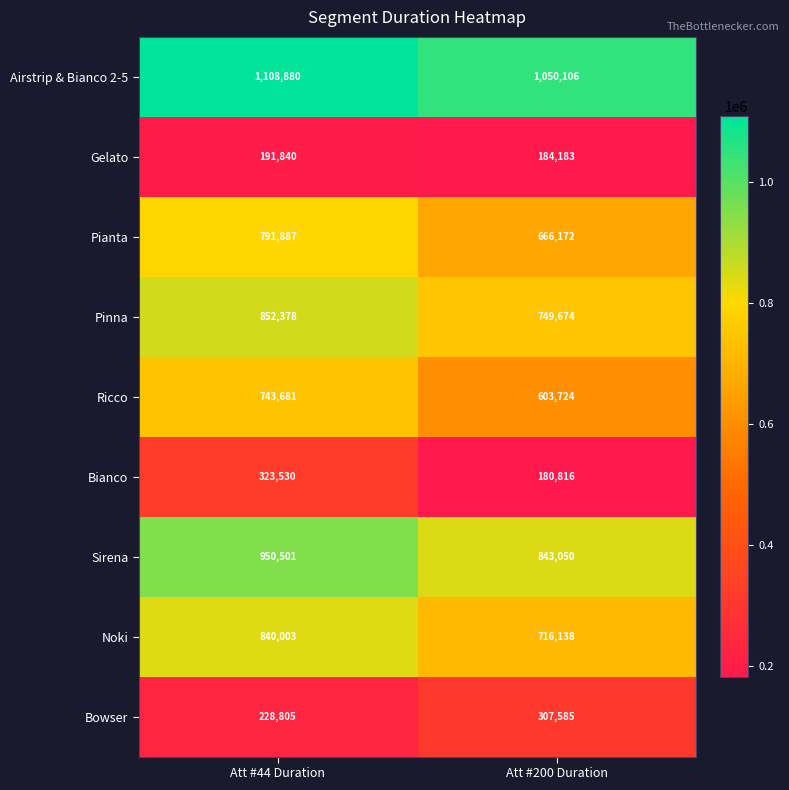

Reading left to right, what are all the values shown in this chart?

Airstrip & Bianco 2-5: Att #44 Duration=1108880	Att #200 Duration=1050106
Gelato: Att #44 Duration=191840	Att #200 Duration=184183
Pianta: Att #44 Duration=791887	Att #200 Duration=666172
Pinna: Att #44 Duration=852378	Att #200 Duration=749674
Ricco: Att #44 Duration=743681	Att #200 Duration=603724
Bianco: Att #44 Duration=323530	Att #200 Duration=180816
Sirena: Att #44 Duration=950501	Att #200 Duration=843050
Noki: Att #44 Duration=840003	Att #200 Duration=716138
Bowser: Att #44 Duration=228805	Att #200 Duration=307585